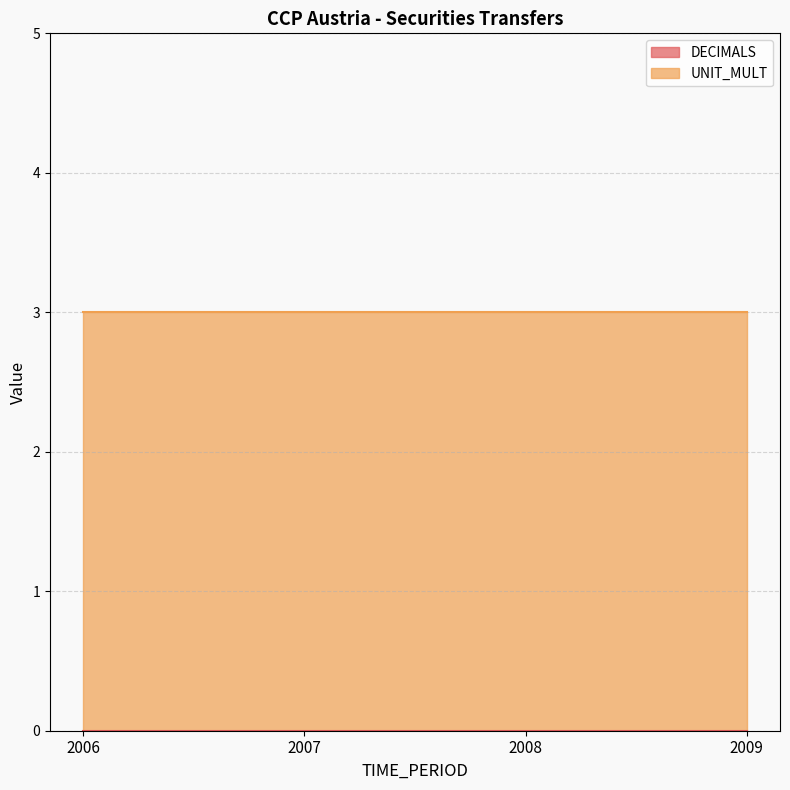

Reading right to left, extract all data points from this chart.

DECIMALS: 2009=0	2008=0	2007=0	2006=0
UNIT_MULT: 2009=3	2008=3	2007=3	2006=3